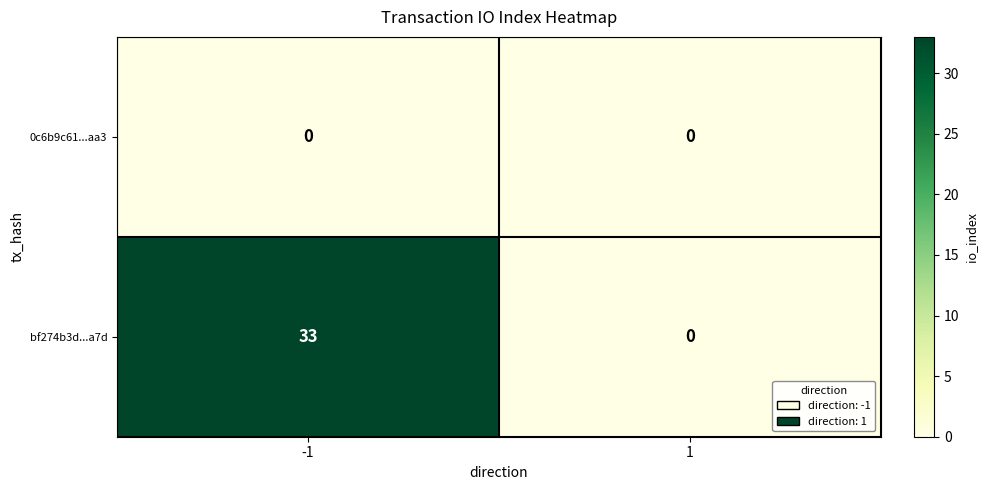

Rank the series by their average value, from lowest to highest.

0c6b9c61...aa3, bf274b3d...a7d